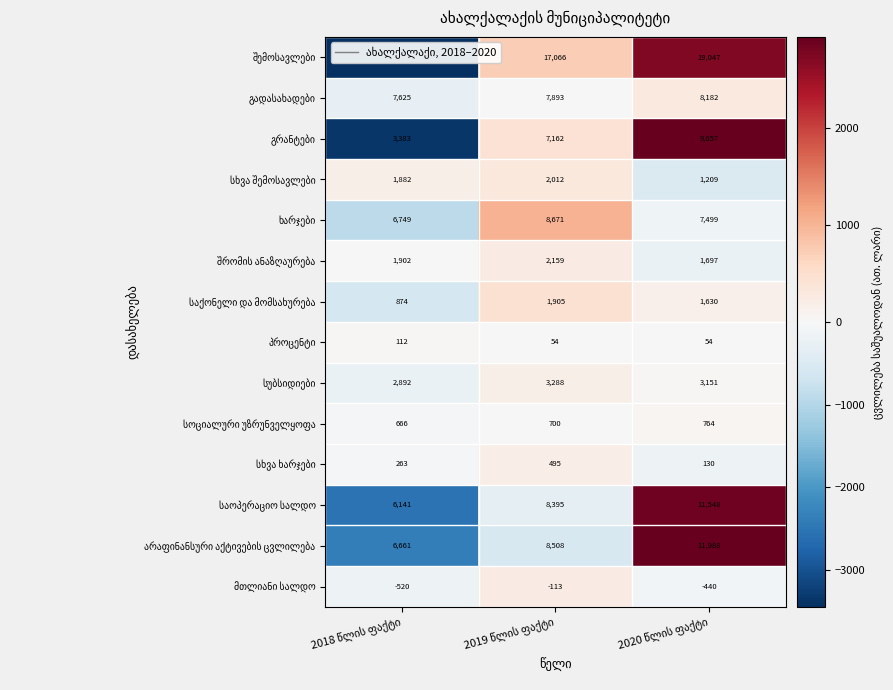

What is the greatest value displayed?

19047